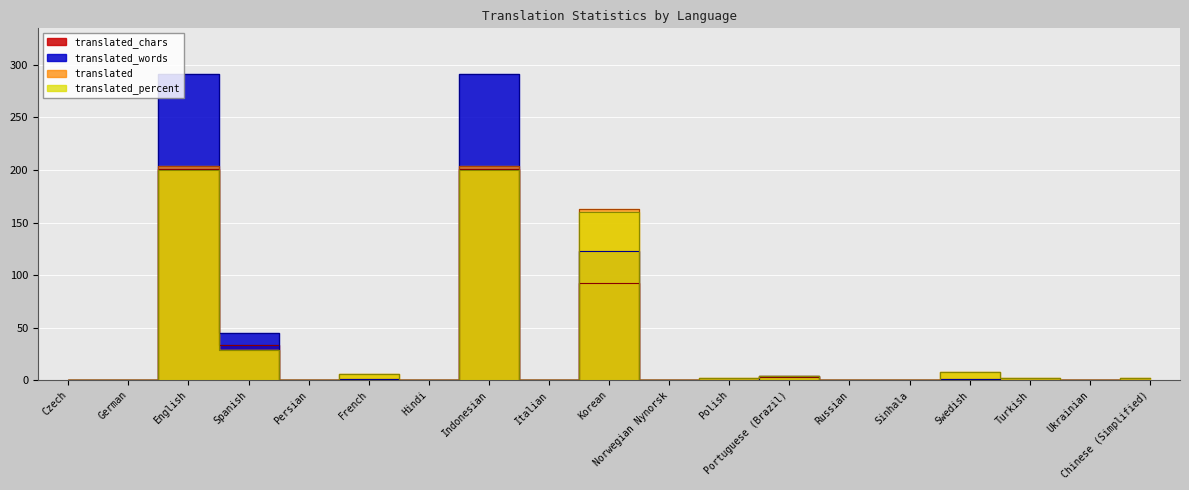

The value of translated at French is 2.3. True or false?

False